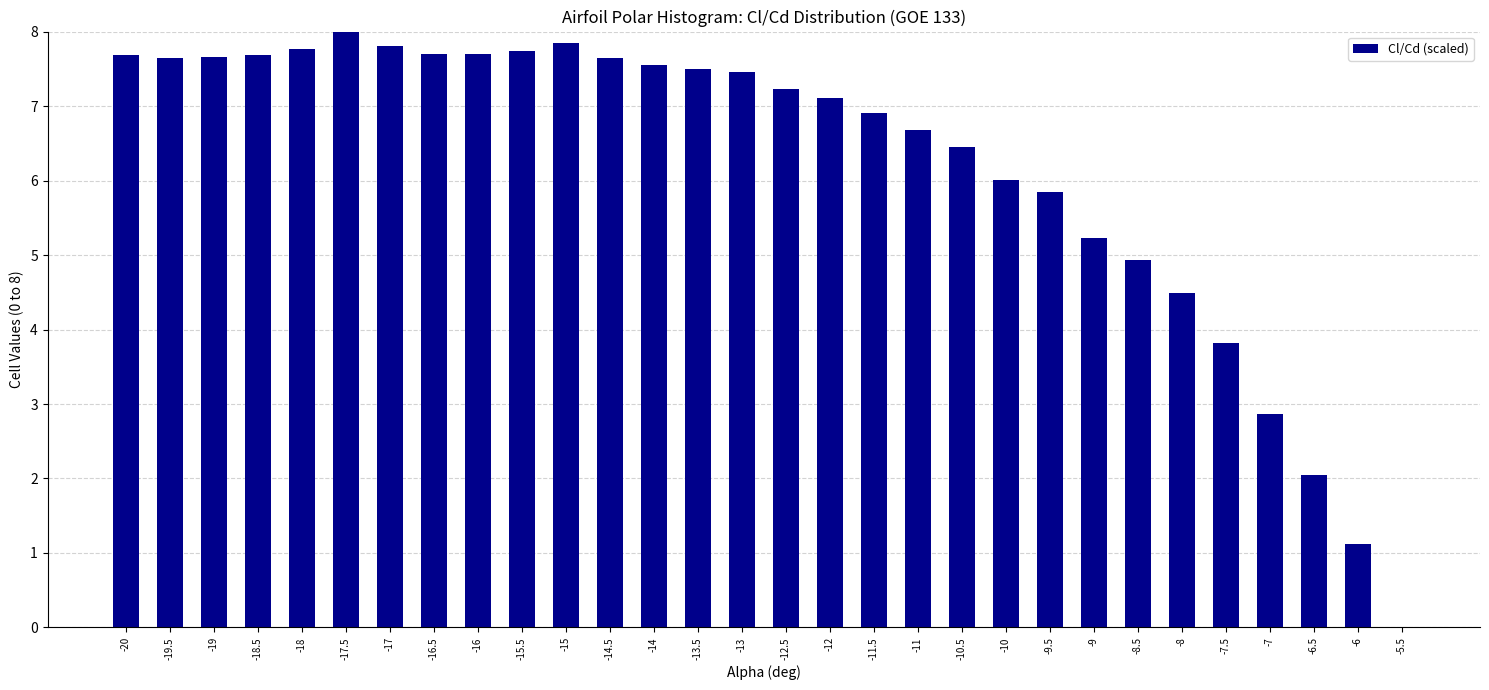

True or false: the data shows 1.1 at -6.

True